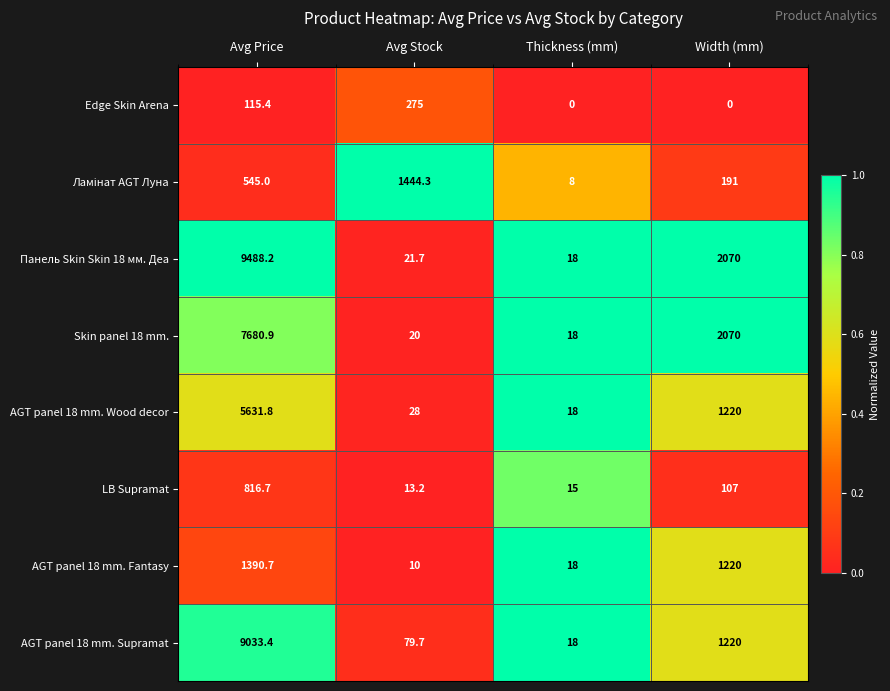

Which category has the highest value across all series?

Avg Price